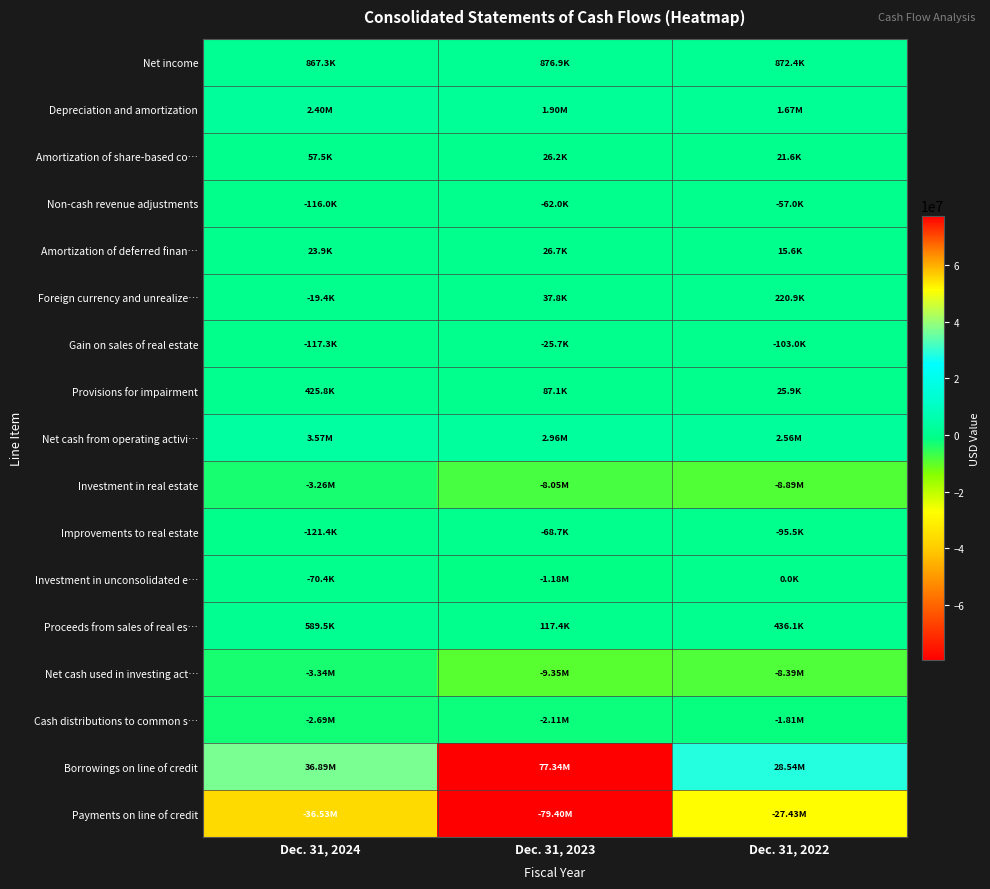

Between Dec. 31, 2024 and Dec. 31, 2022, which is larger?

Dec. 31, 2022